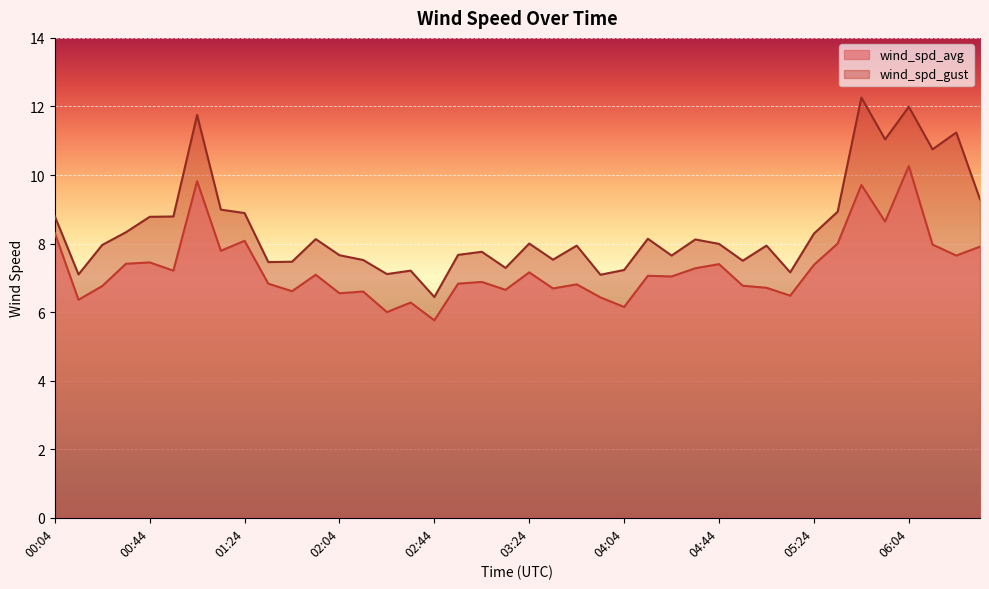

At how many categories does at least one series exceed 5?

40